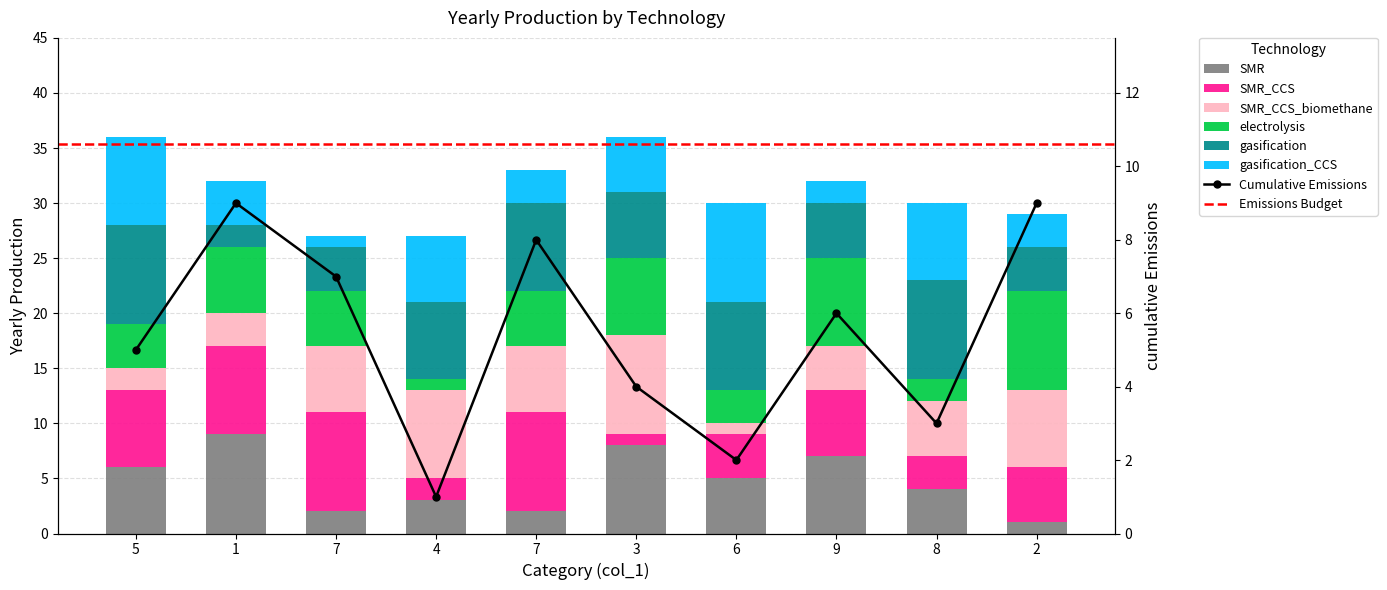

Which series has the largest range (max minus min)?

SMR